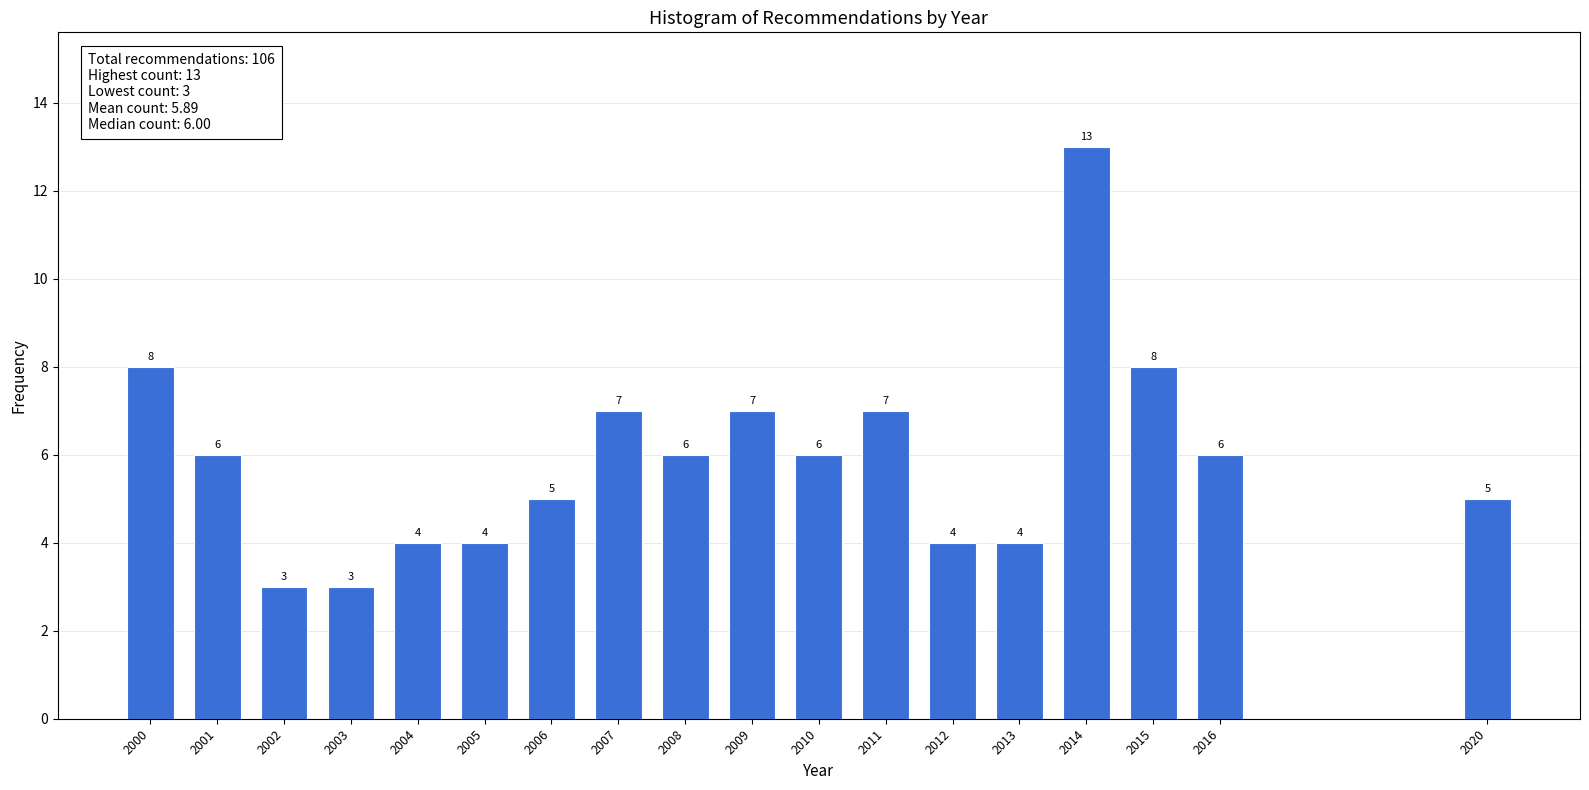

Reading left to right, what are all the values shown in this chart?

2000=8	2001=6	2002=3	2003=3	2004=4	2005=4	2006=5	2007=7	2008=6	2009=7	2010=6	2011=7	2012=4	2013=4	2014=13	2015=8	2016=6	2020=5